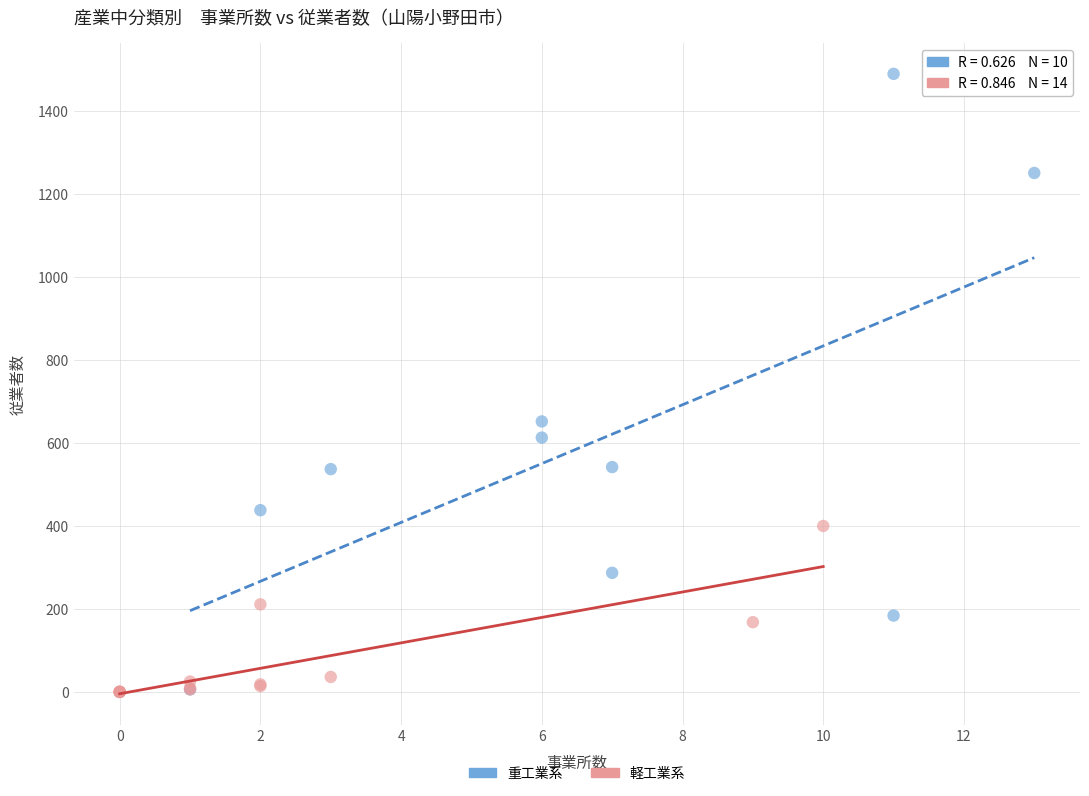

Which series has the widest spread of Y values?

重工業系